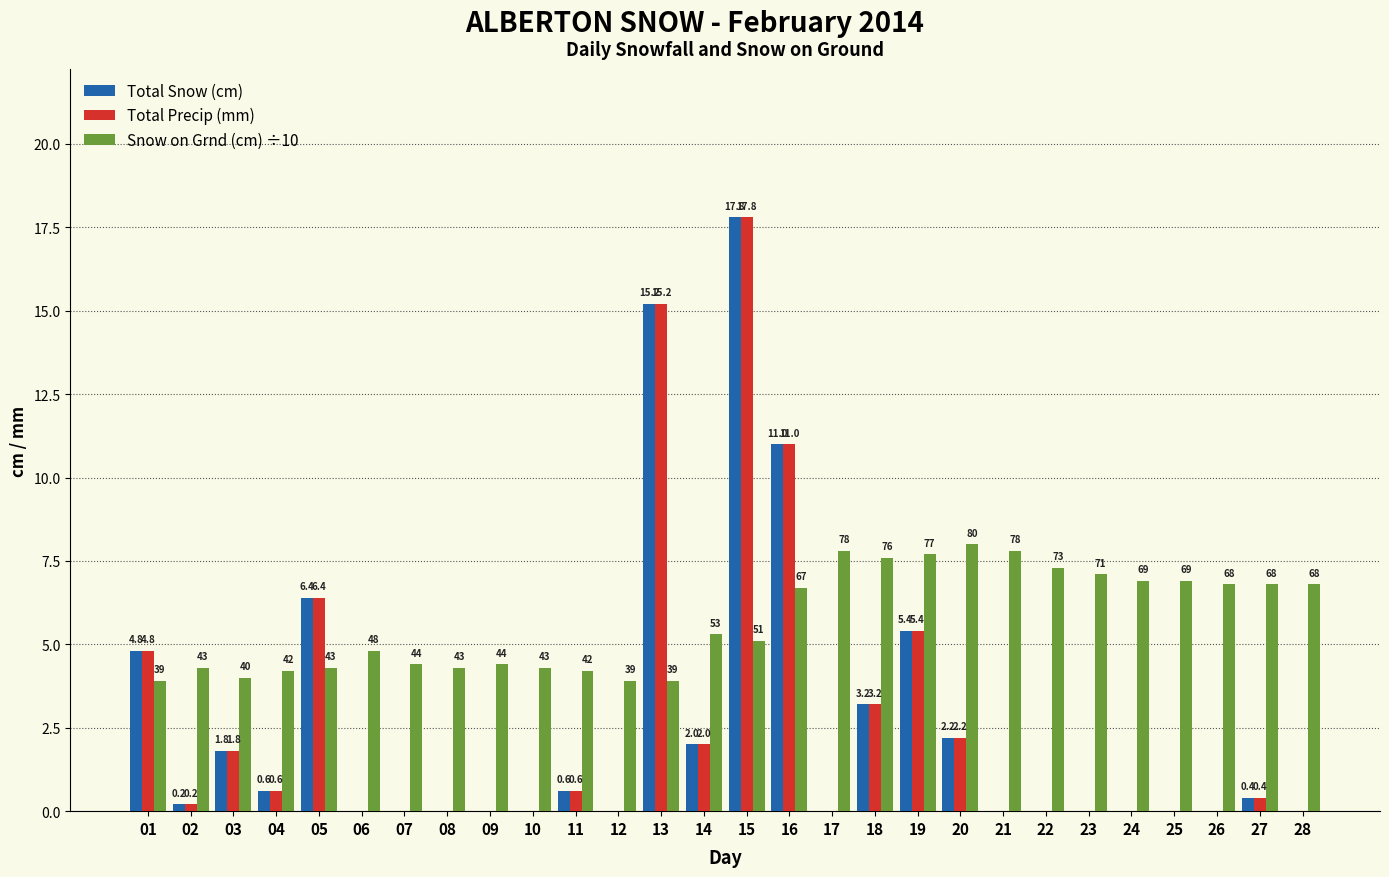

Count the number of categories in the chart.

28